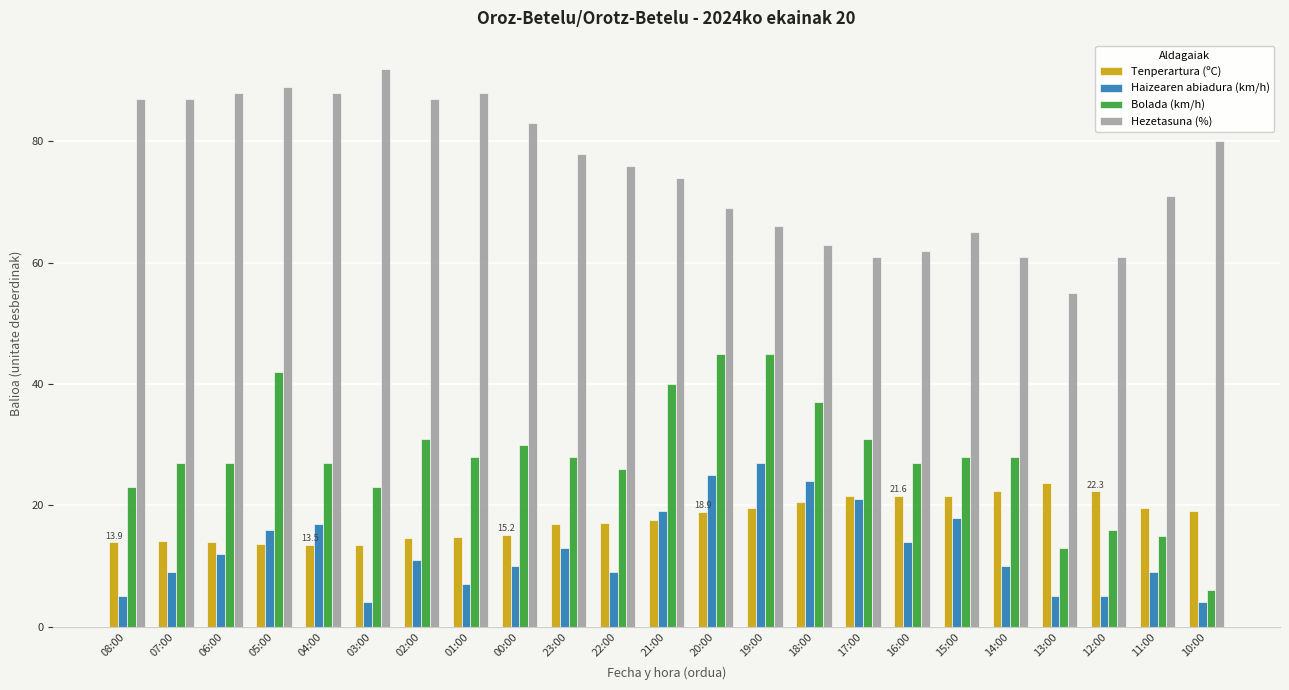

What is the sum of the Hezetasuna (%) values at 15:00 and 06:00?

153.0